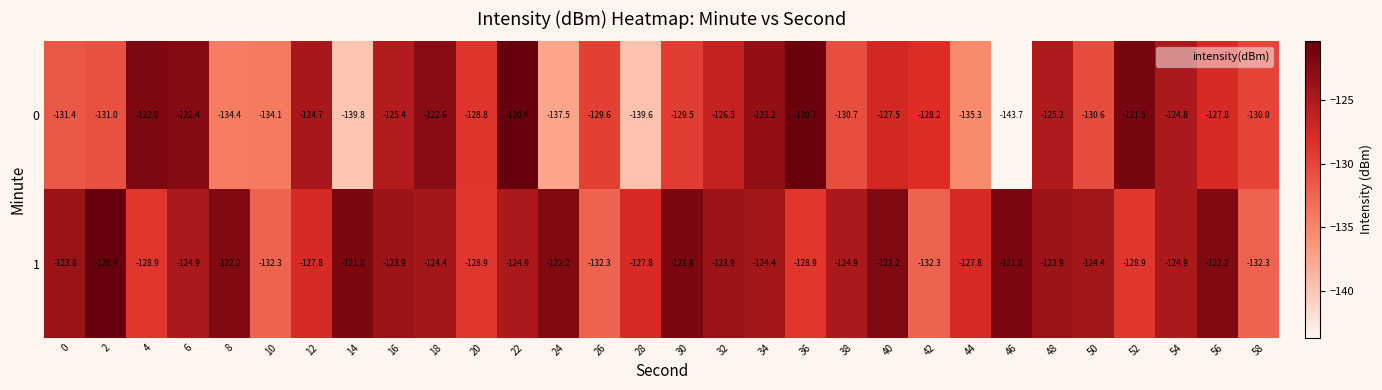

What is the total value across all series at 54?

-249.7